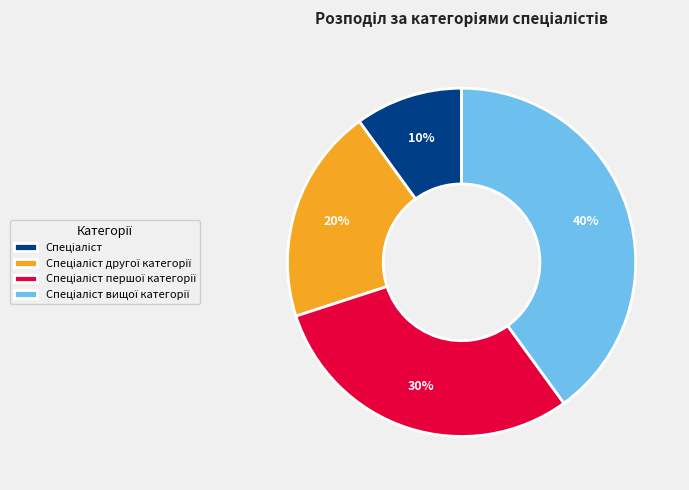

Does any single category account for the majority?

No